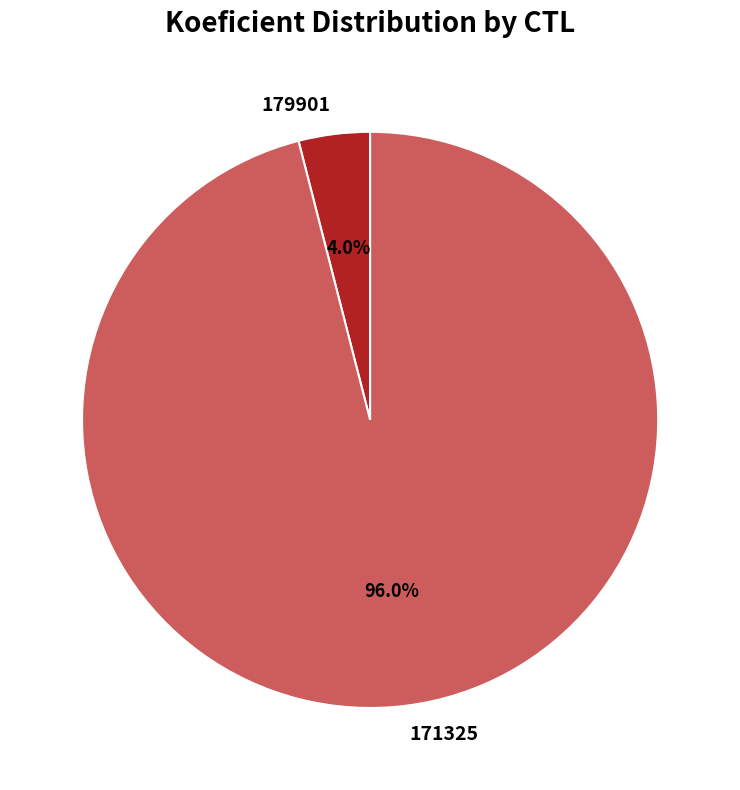

True or false: 179901 accounts for 4% of the total.

True